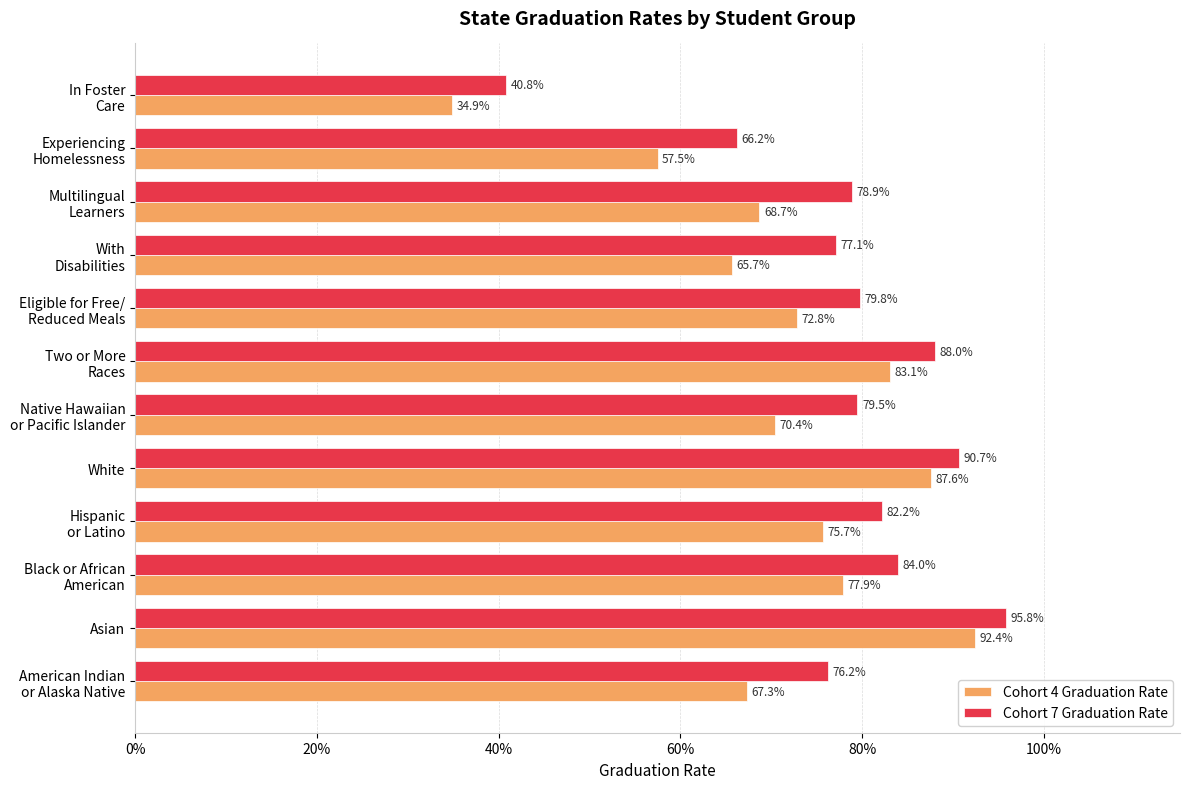

What are all the series names shown in the legend?

Cohort 4 Graduation Rate, Cohort 7 Graduation Rate